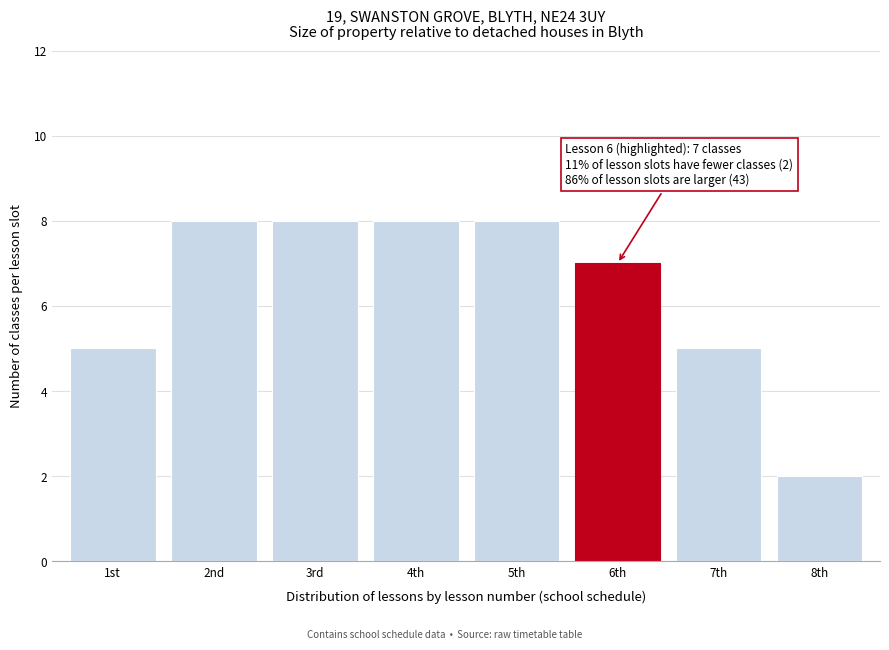

Reading right to left, list all the values displayed in this chart.

8th=2	7th=5	6th=7	5th=8	4th=8	3rd=8	2nd=8	1st=5